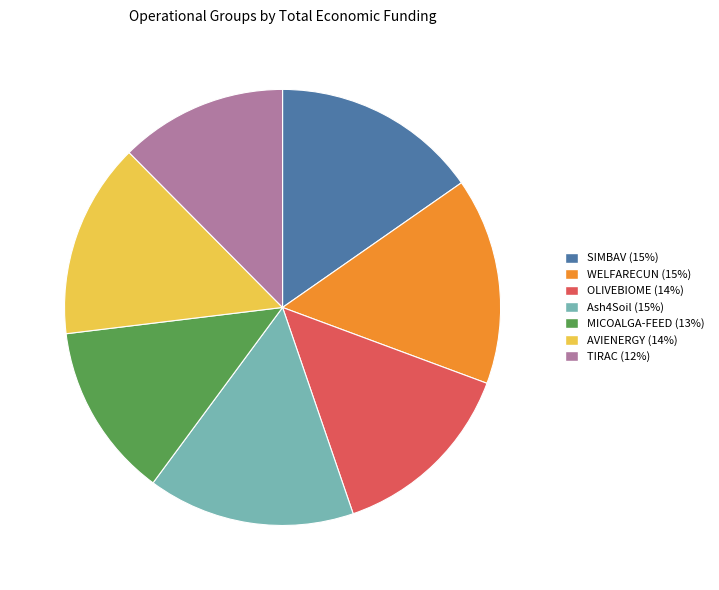

Does SIMBAV (15%) represent more than half of the total?

No